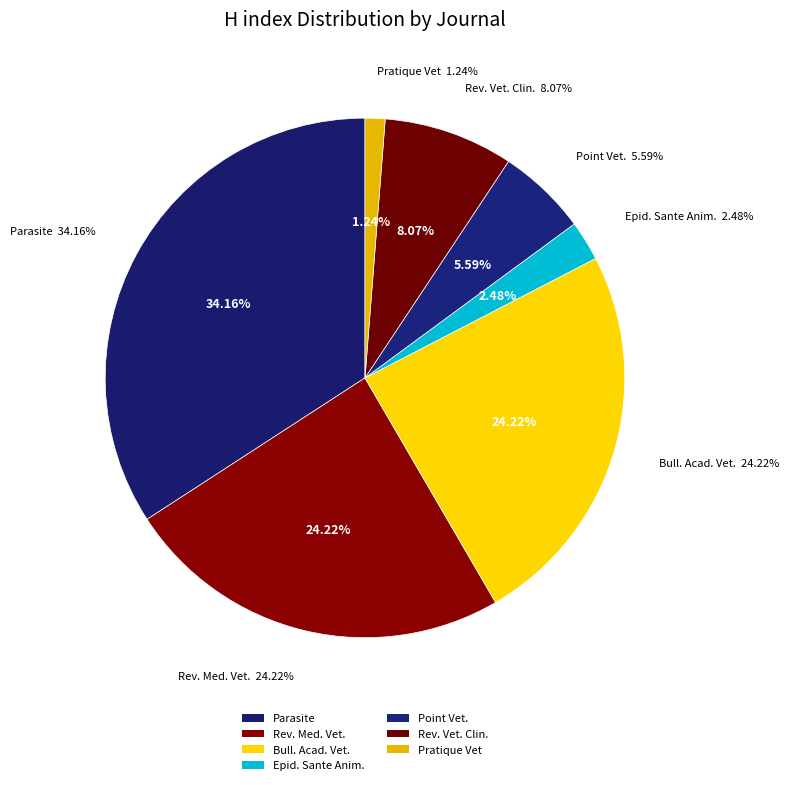

To the nearest percent, what is the difference between the Pratique Vet and Parasite slice percentages?

33%